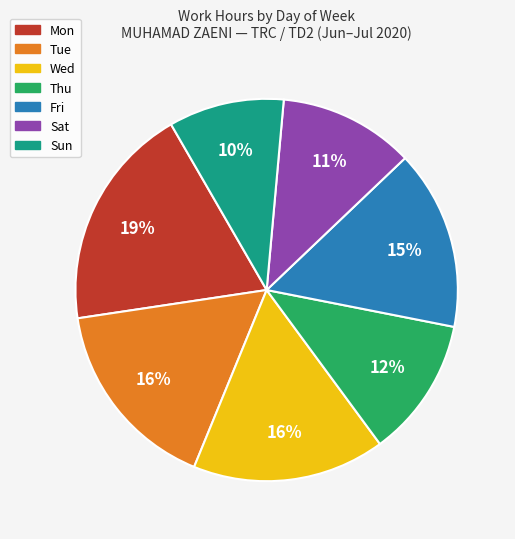

How many segments does this pie chart have?

7